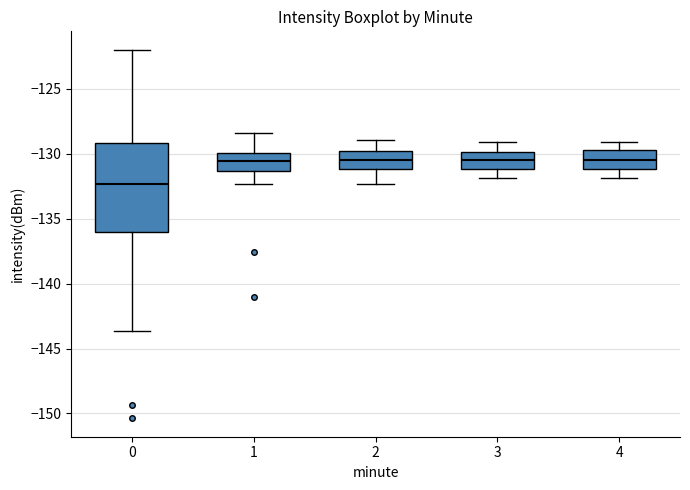

Comparing the boxes themselves (not the whiskers), which one is the tallest?

0